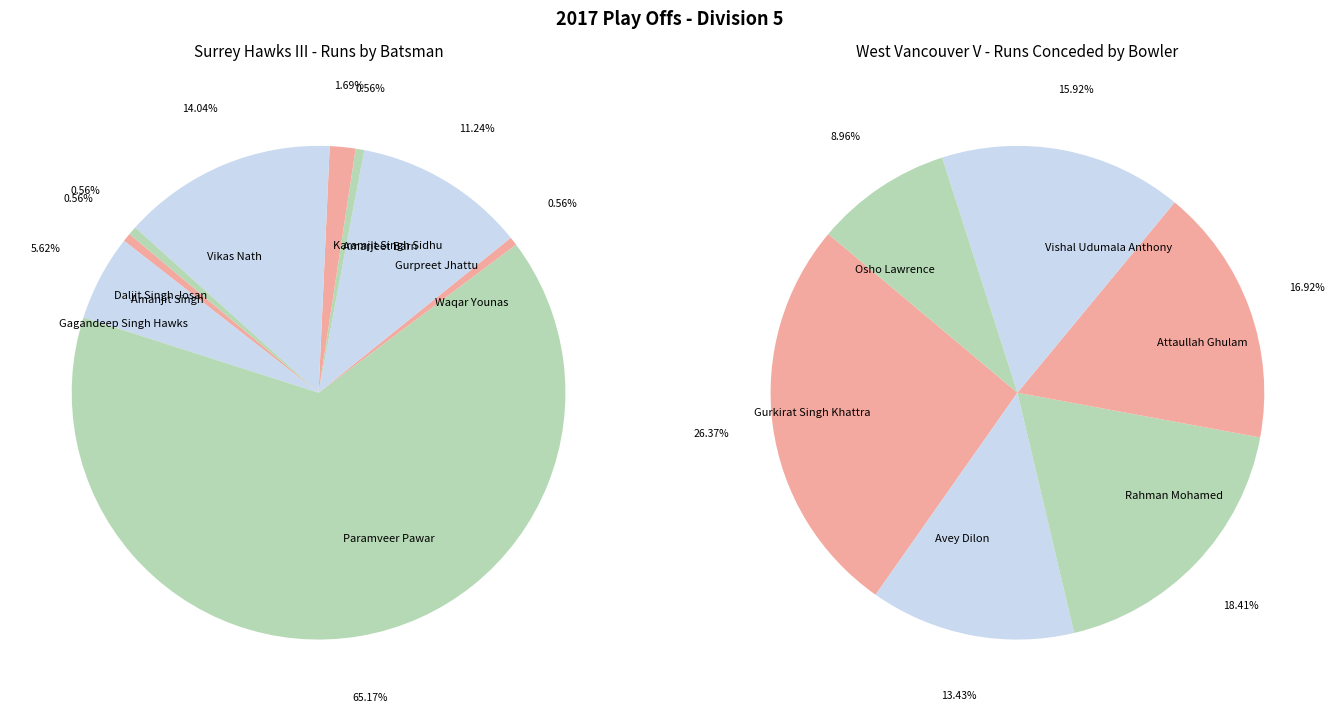

True or false: 5 accounts for 9% of the total.

True